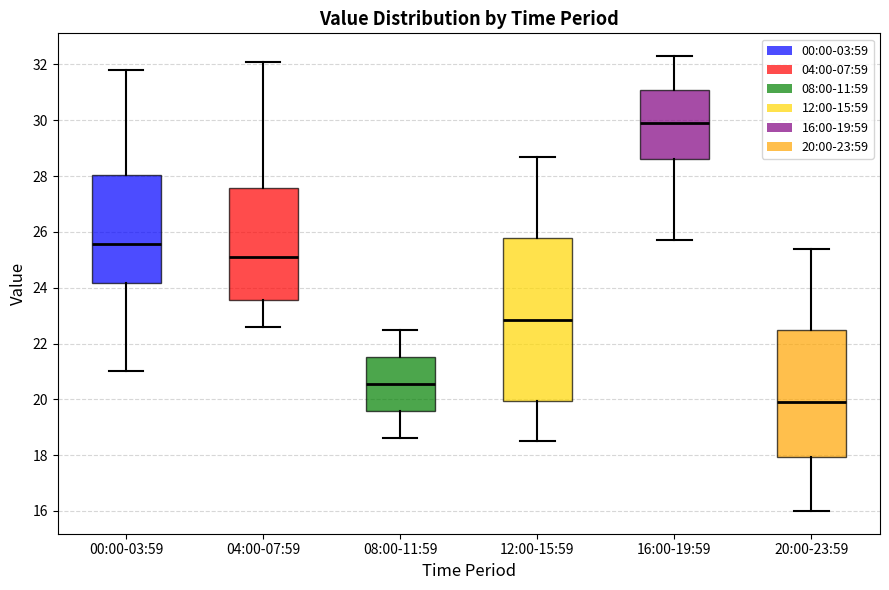

Reading left to right, transcribe this box plot: for each box, give where its median line is, the range the box spans, and where its two whiskers end, as read against the y-axis. The values are not printed on the chart, so give them approximately, as read against the axis.

00:00-03:59: median 25.6, box 24.2 to 28.0, whiskers 21.0 to 31.8
04:00-07:59: median 25.2, box 23.6 to 27.6, whiskers 22.6 to 32.2
08:00-11:59: median 20.6, box 19.6 to 21.6, whiskers 18.6 to 22.6
12:00-15:59: median 22.8, box 20.0 to 25.8, whiskers 18.6 to 28.8
16:00-19:59: median 30.0, box 28.6 to 31.2, whiskers 25.8 to 32.4
20:00-23:59: median 20.0, box 18.0 to 22.4, whiskers 16.0 to 25.4